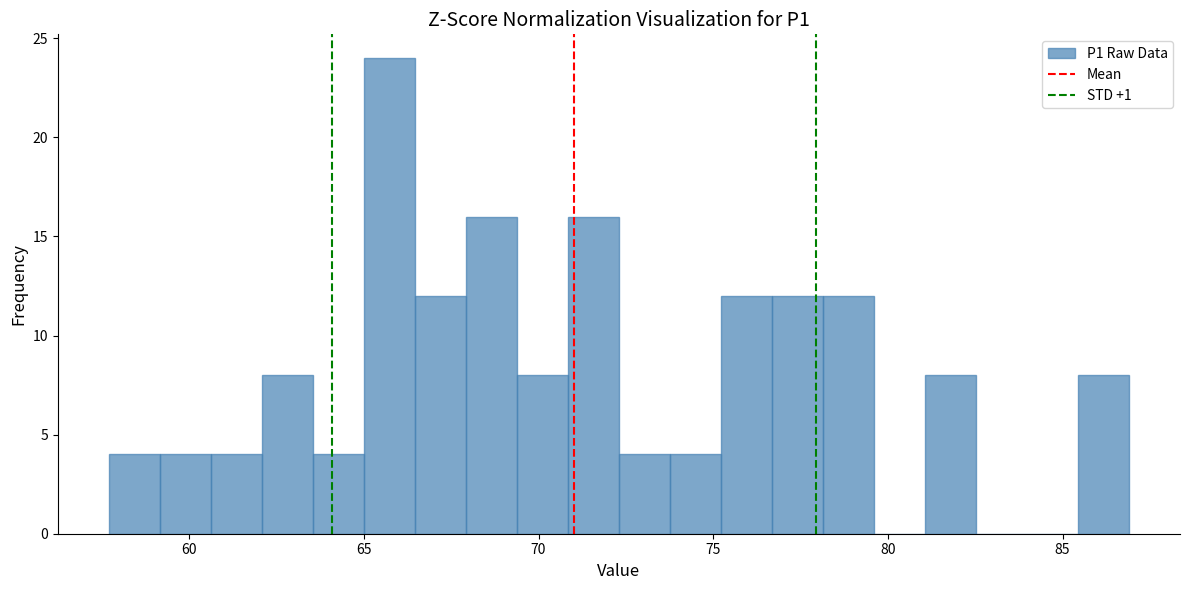

Read against the x-axis, roughly where is the centre of the tallest bar?

65.5